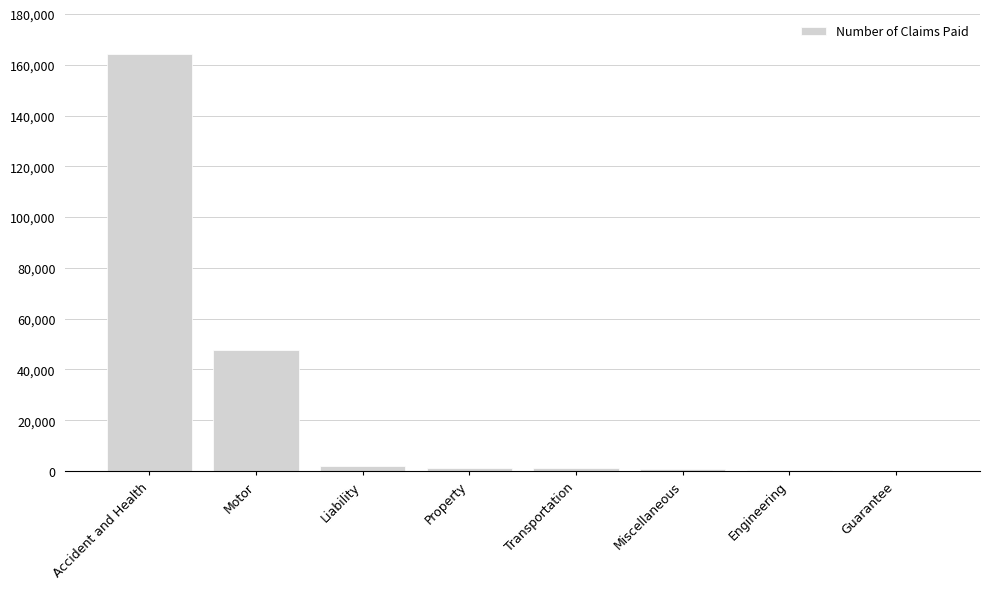

What is the greatest value displayed?

164394